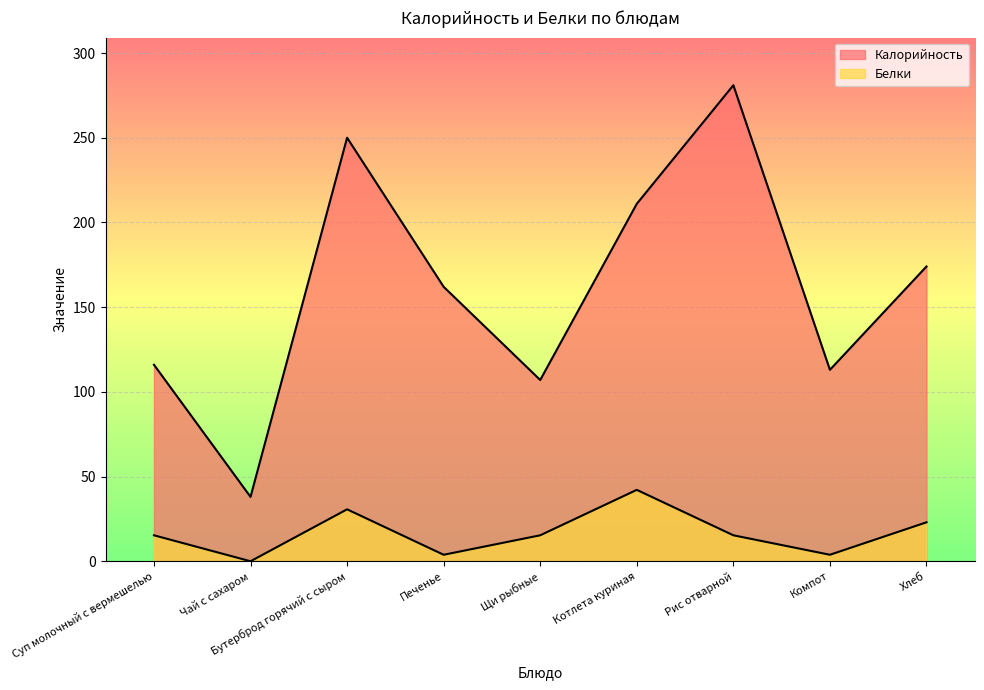

How many values in the Калорийность series exceed 162?

4